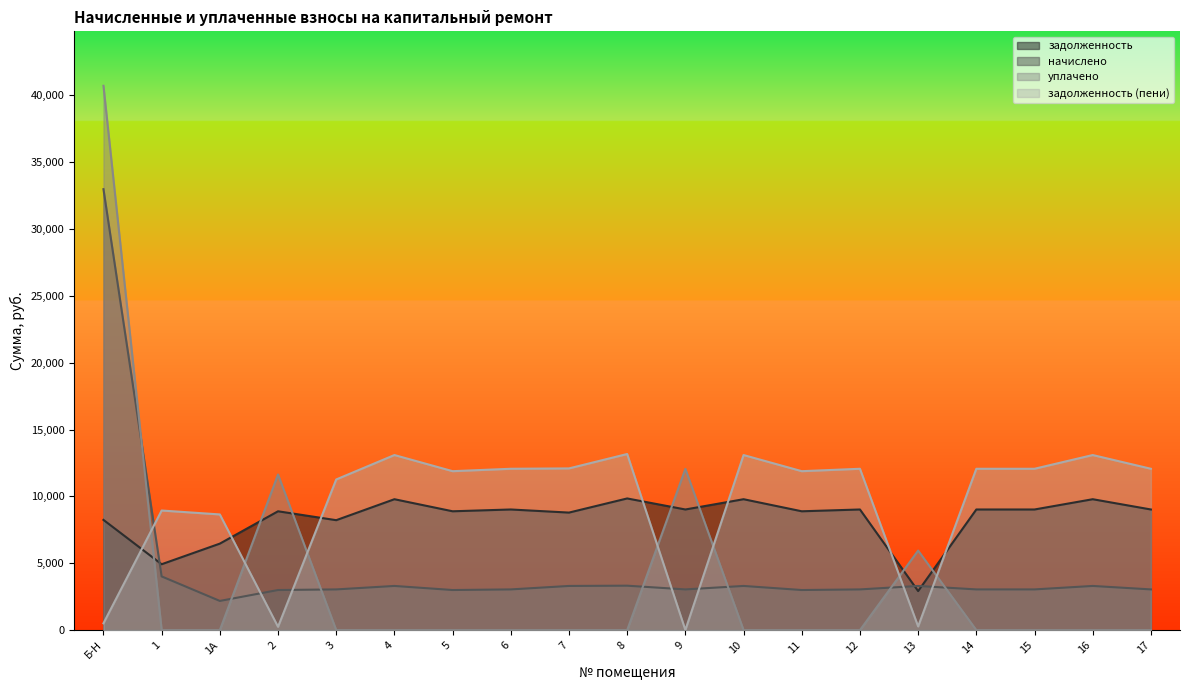

What is the difference between the maximum and minimum values in the задолженность_пени series?

13165.9